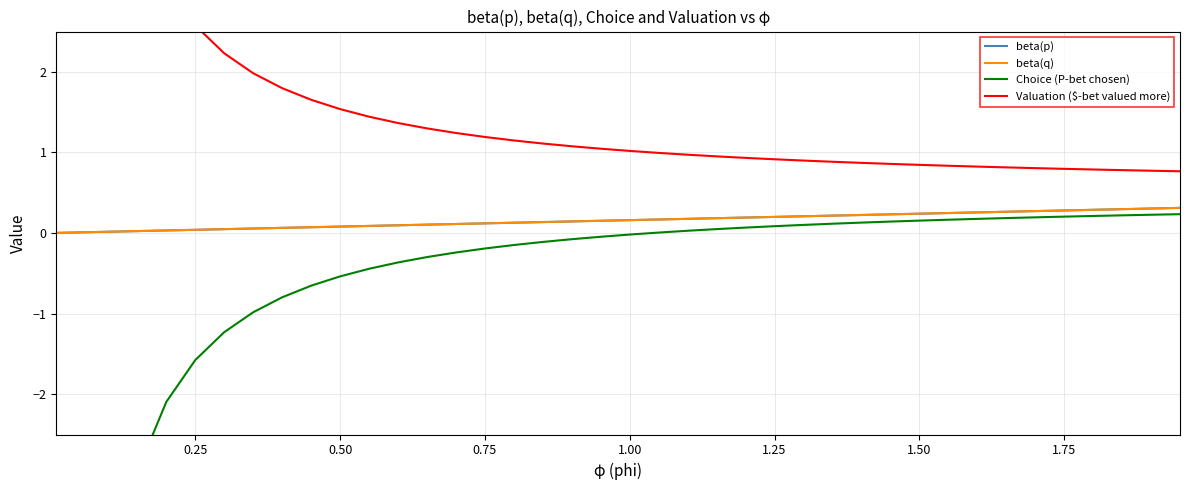

How many lines are shown in the chart?

4